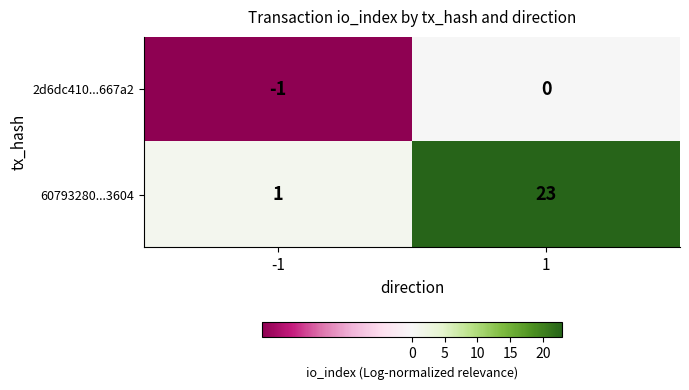

The value of 60793280...3604 at 1 is 30. True or false?

False